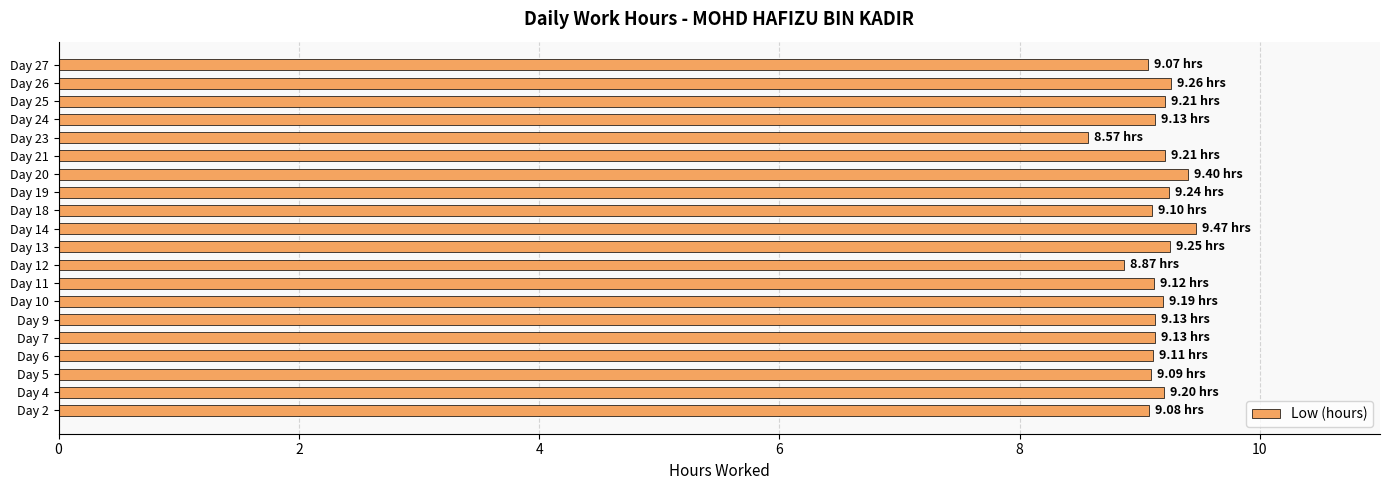

How many values exceed 9?

18